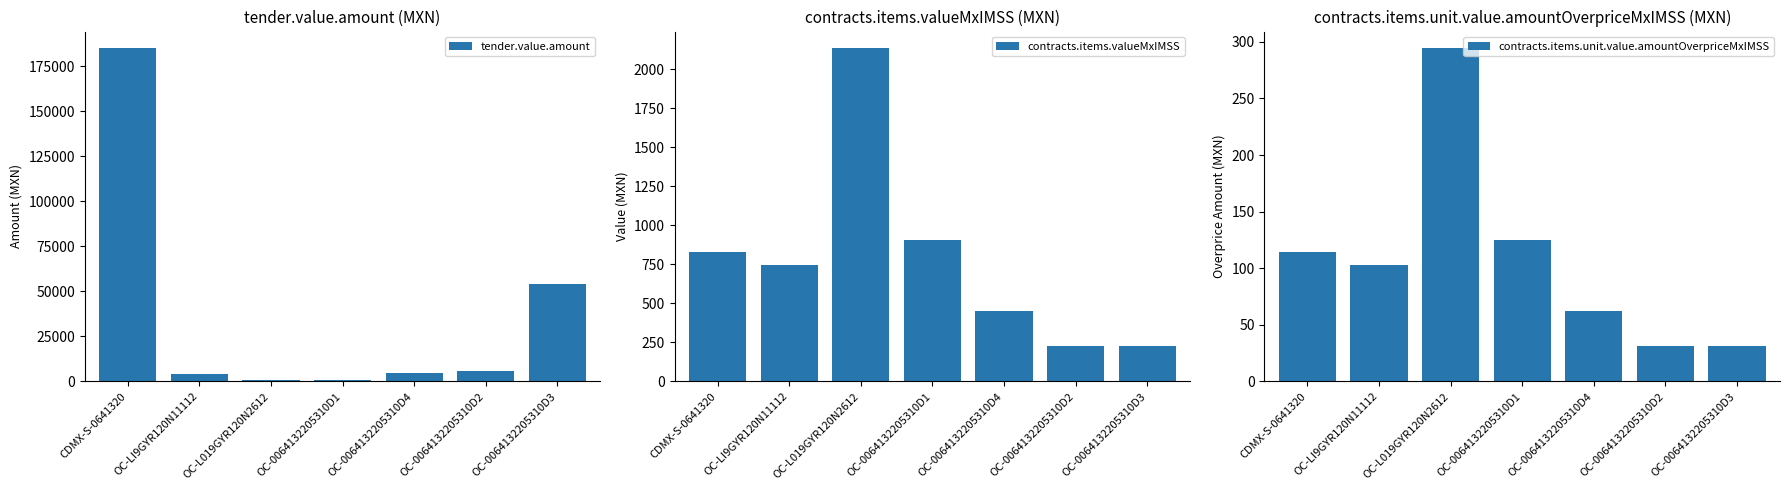

Reading right to left, extract all data points from this chart.

tender.value.amount: 54288.0	5707.2	4839.5	628.7	727.3	4312.9	184924.9
contracts.items.valueMxIMSS: 226.2	226.2	452.4	904.8	2134.4	748.2	828.2
contracts.items.unit.value.amountOverpriceMxIMSS: 31.2	31.2	62.4	124.8	294.4	103.2	114.2